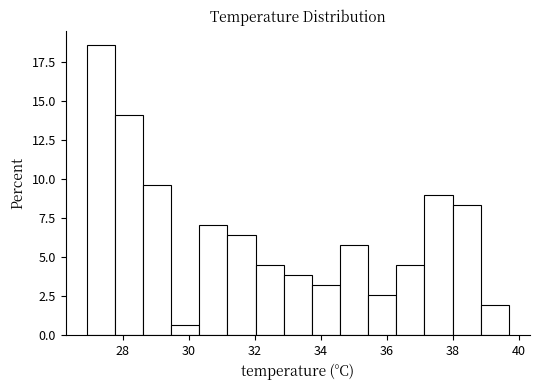

Reading left to right, transcribe this chart: for each bar, give the range it covers on the x-axis and its height. Neither the bar edges nor the heights are printed on the chart, so give them approximately, as read against the axes.

27.0 to 27.8: 18.5
27.8 to 28.6: 14.0
28.6 to 29.4: 9.5
29.4 to 30.4: 0.5
30.4 to 31.2: 7.0
31.2 to 32.0: 6.5
32.0 to 32.8: 4.5
32.8 to 33.8: 4.0
33.8 to 34.6: 3.0
34.6 to 35.4: 6.0
35.4 to 36.2: 2.5
36.2 to 37.2: 4.5
37.2 to 38.0: 9.0
38.0 to 38.8: 8.5
38.8 to 39.8: 2.0